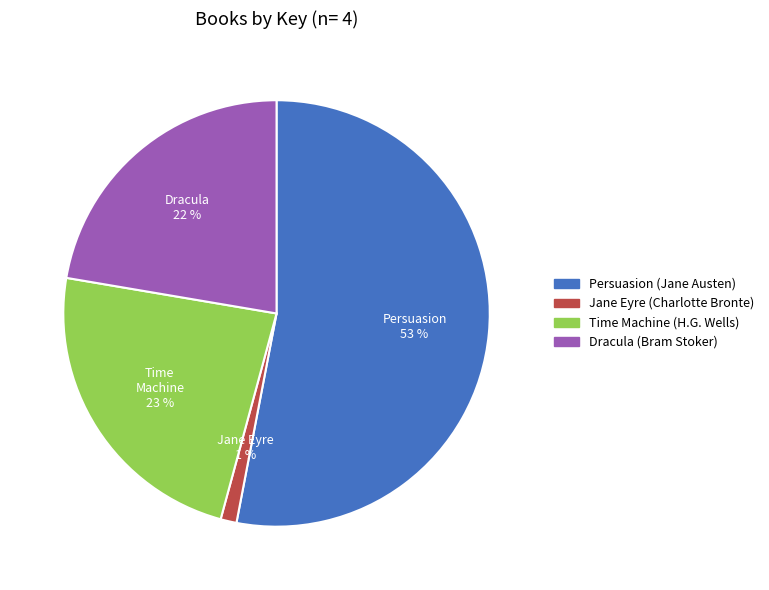

How many slices are in this pie chart?

4